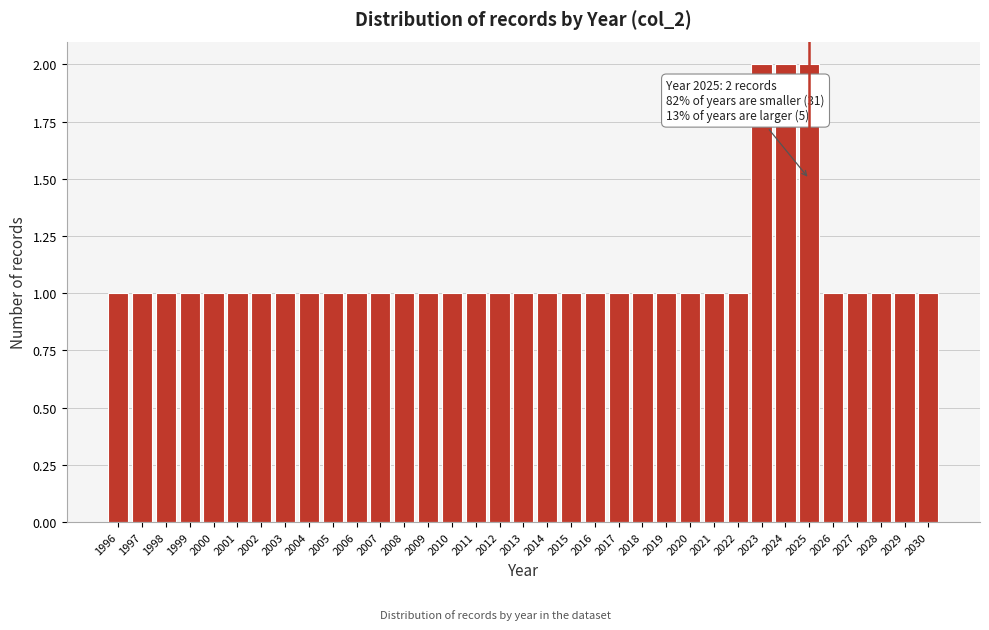

Approximately how many times larger is the value at 2024 compared to 2018?

2.0